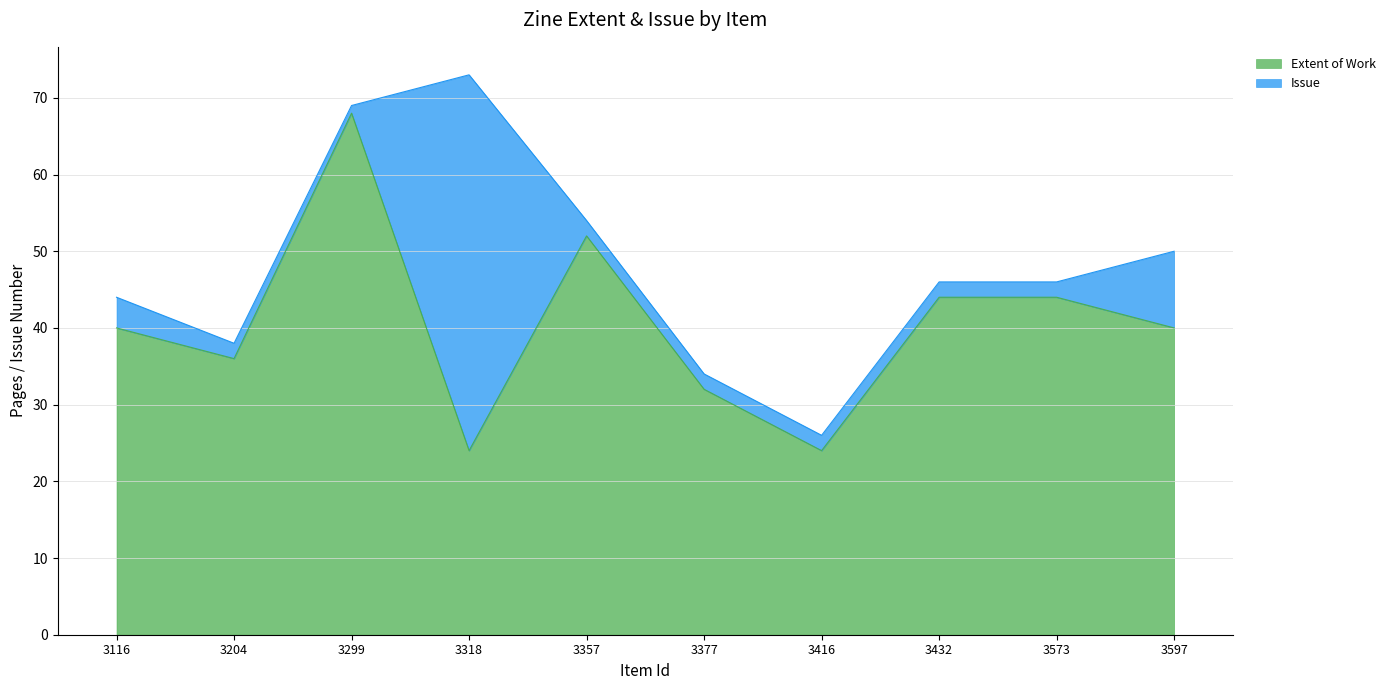

Reading left to right, extract all data points from this chart.

3116=40	3204=36	3299=68	3318=24	3357=52	3377=32	3416=24	3432=44	3573=44	3597=40